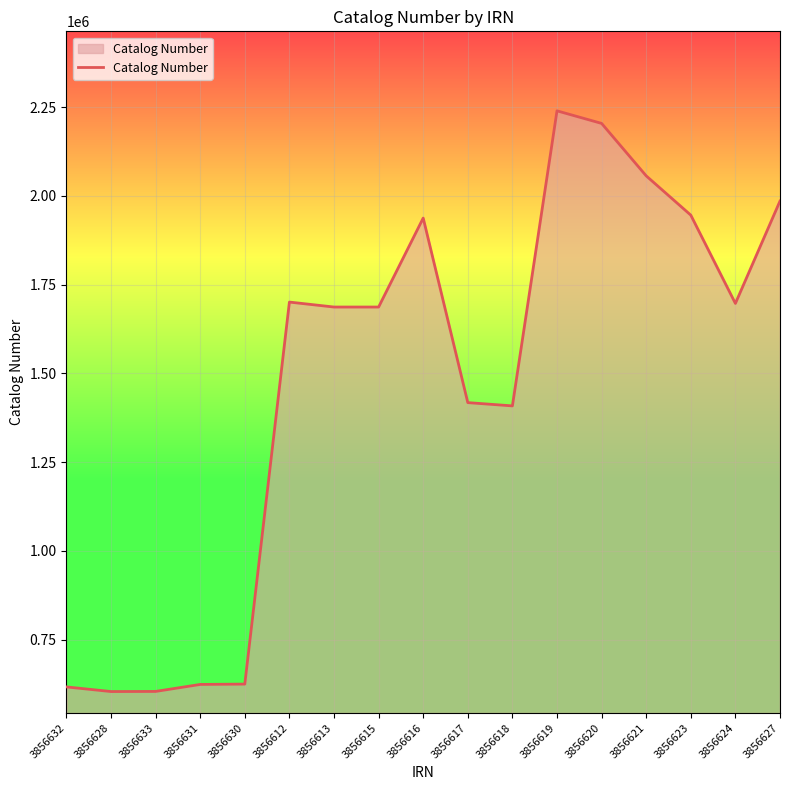

What is the ratio of the value at 3856619 to the value at 3856616?

1.2